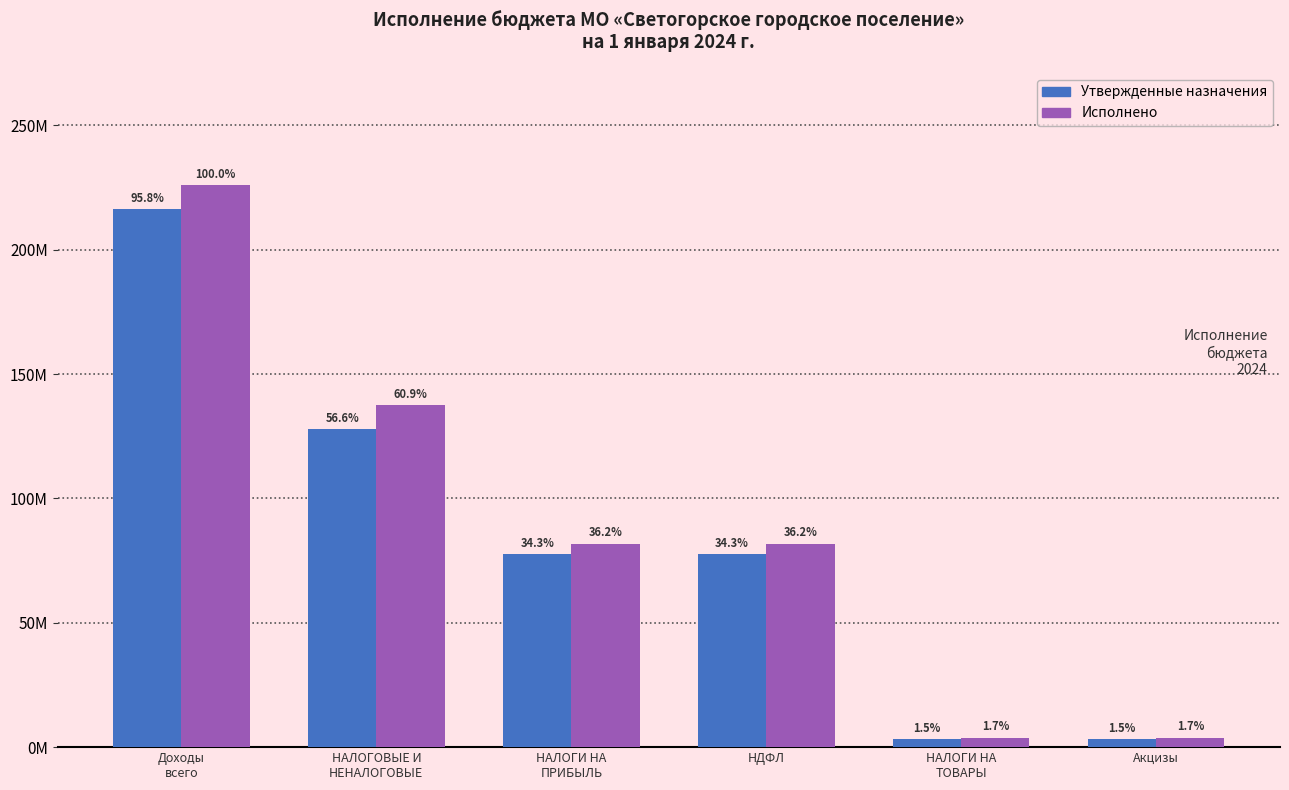

Rank the series by their maximum value, from lowest to highest.

Утвержденные назначения, Исполнено